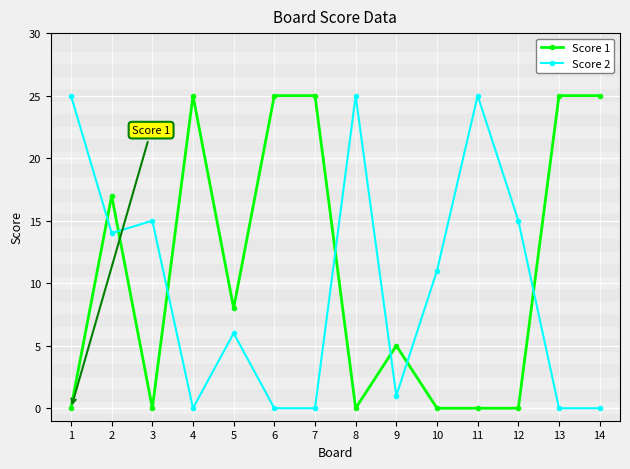

Reading left to right, extract all data points from this chart.

Score 1: 0	17	0	25	8	25	25	0	5	0	0	0	25	25
Score 2: 25	14	15	0	6	0	0	25	1	11	25	15	0	0